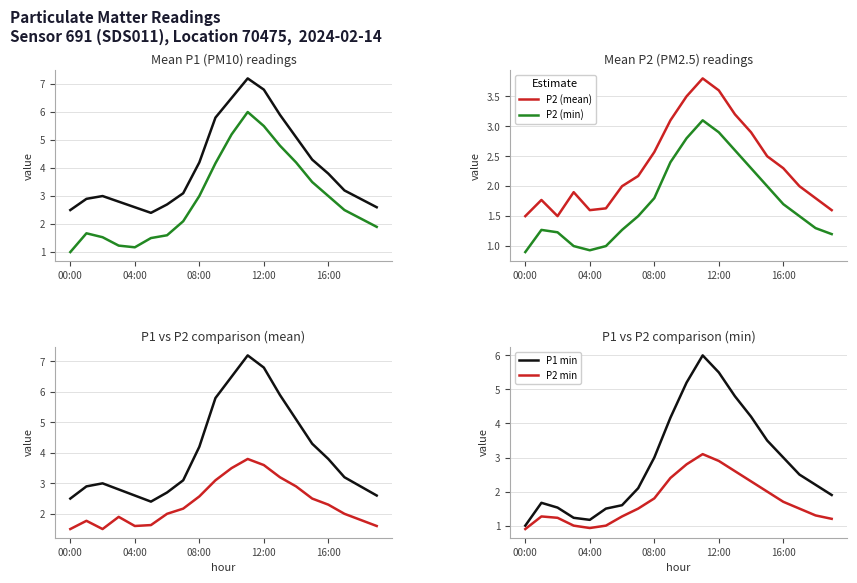

What is the minimum value for P2_hourly_min?

0.9